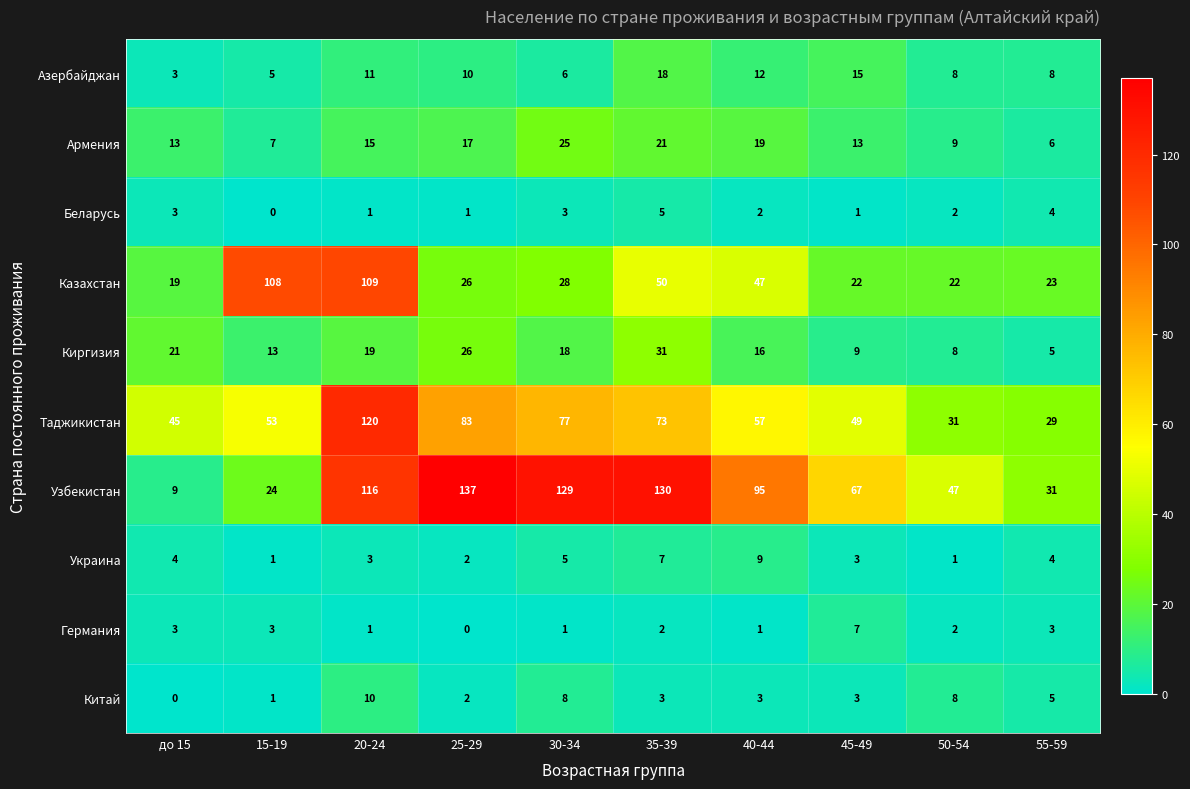

At how many categories does at least one series exceed 87?

6